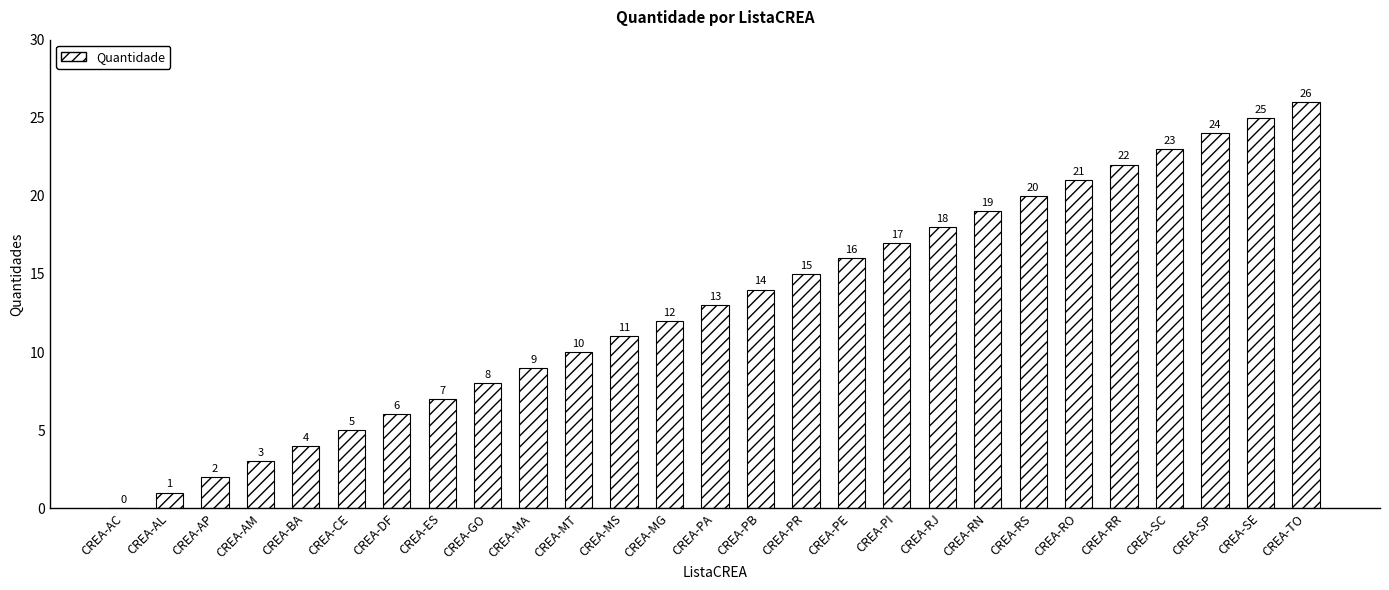

Where is the data nearest to the value 13?

CREA-PA